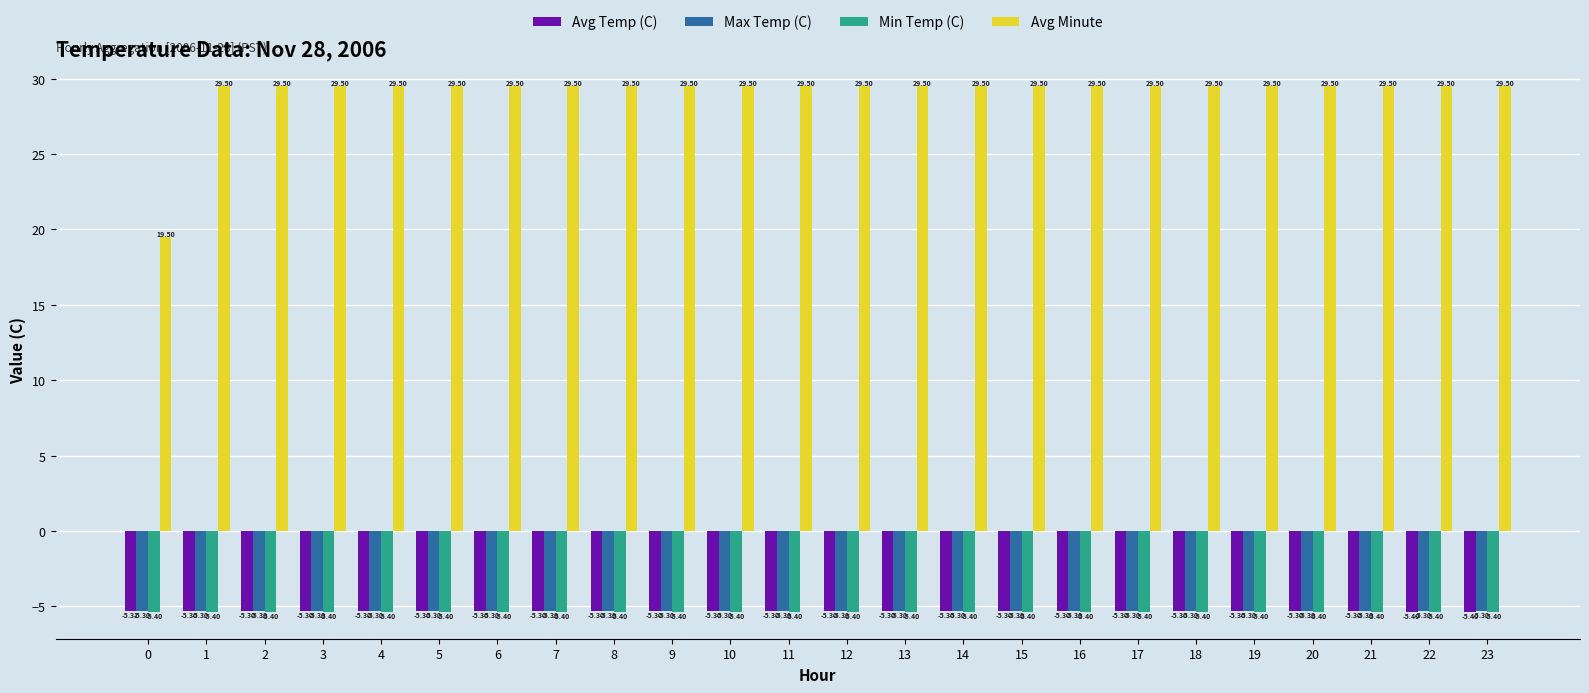

What is the difference between the highest and lowest values at 18?

34.9